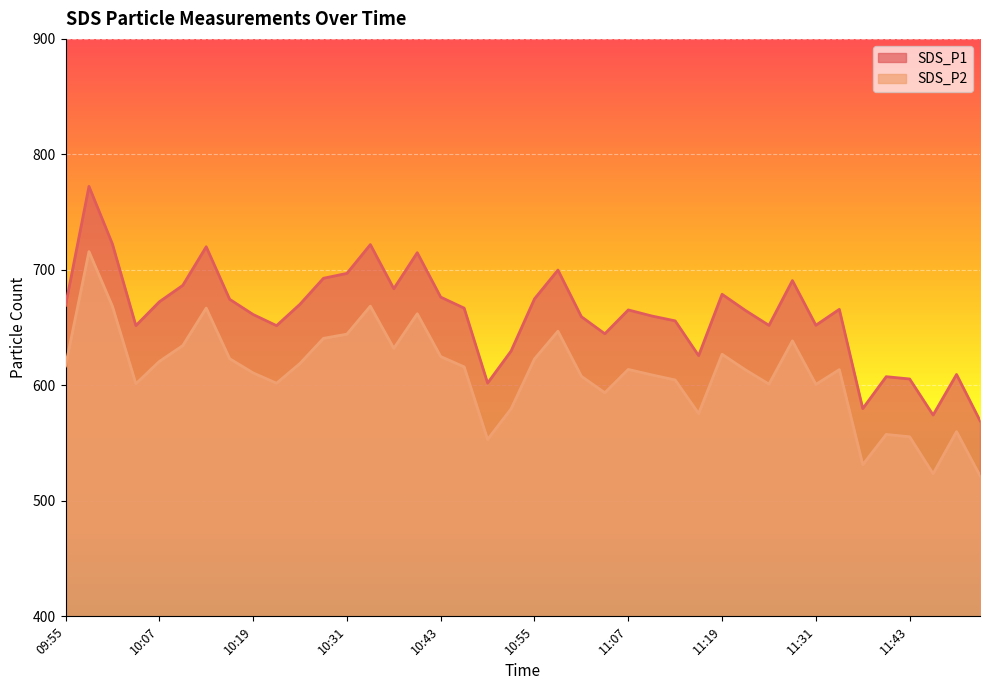

How many lines are shown in the chart?

2